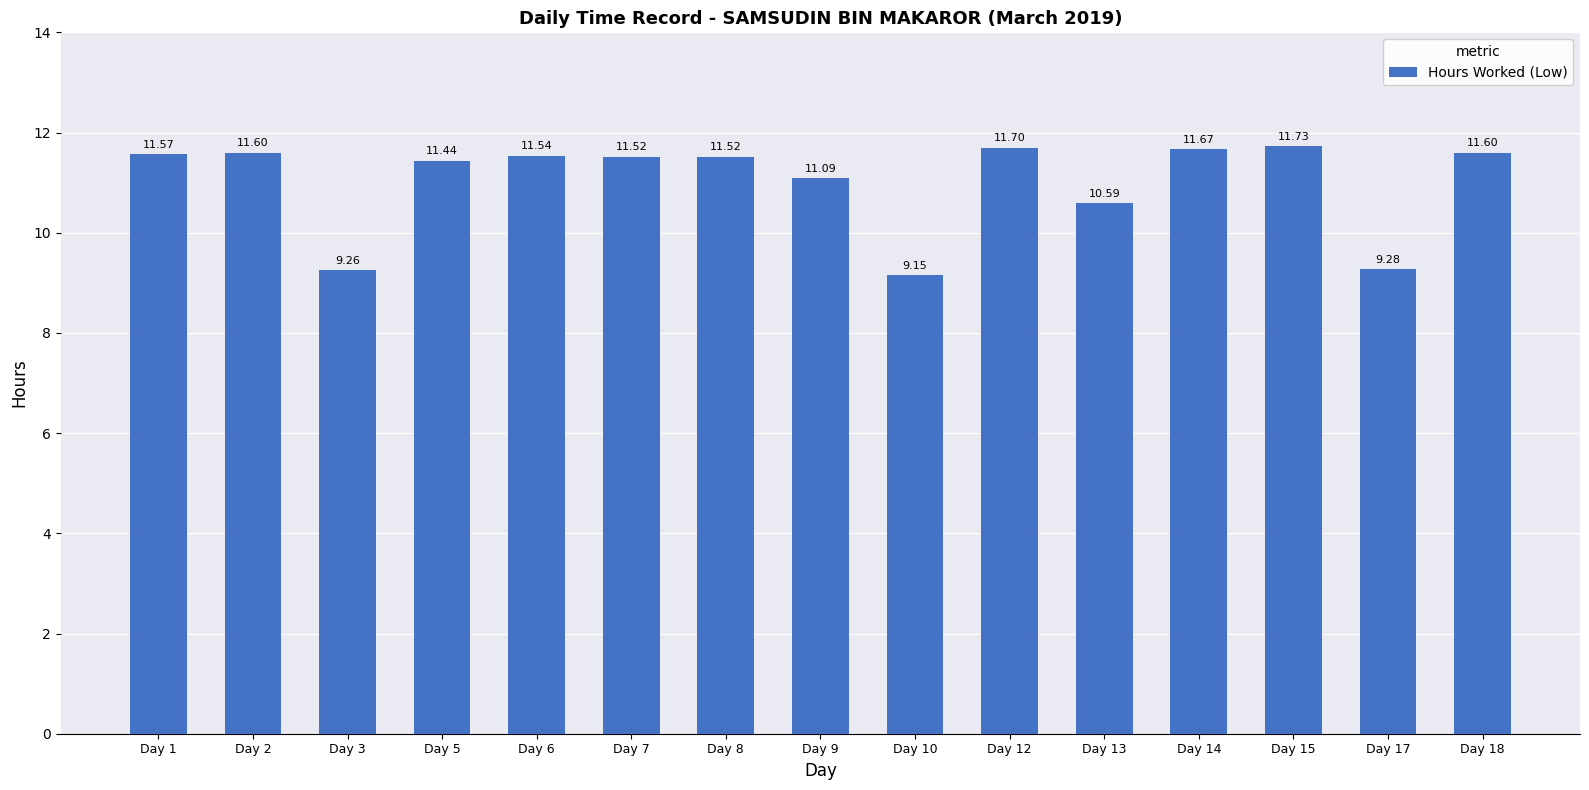

What is the difference between the maximum and second lowest values?

2.5